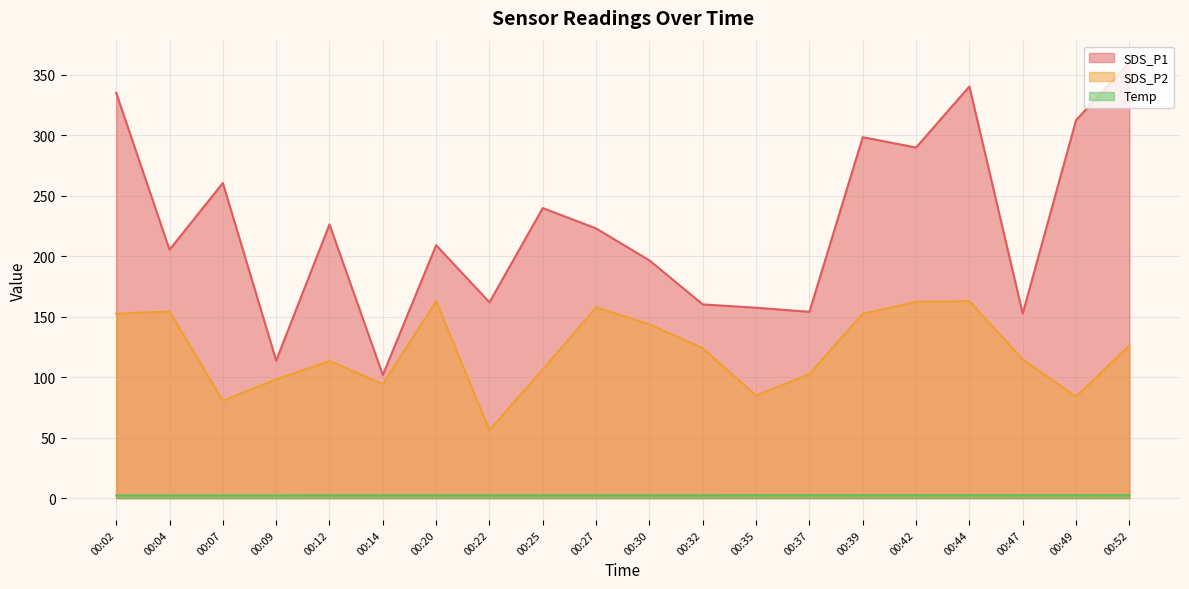

Is it true that Temp equals 2.4 at 00:12?

True